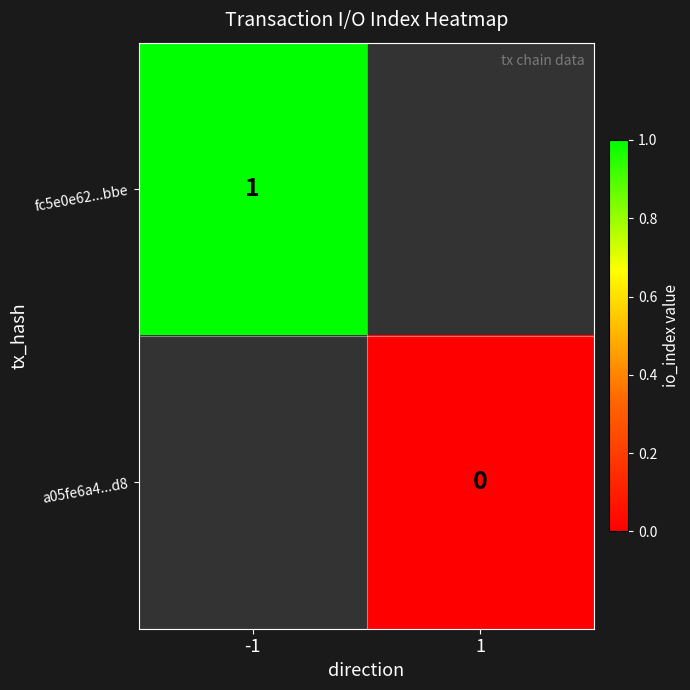

True or false: fc5e0e62...bbe has a value of 2 at -1.

False